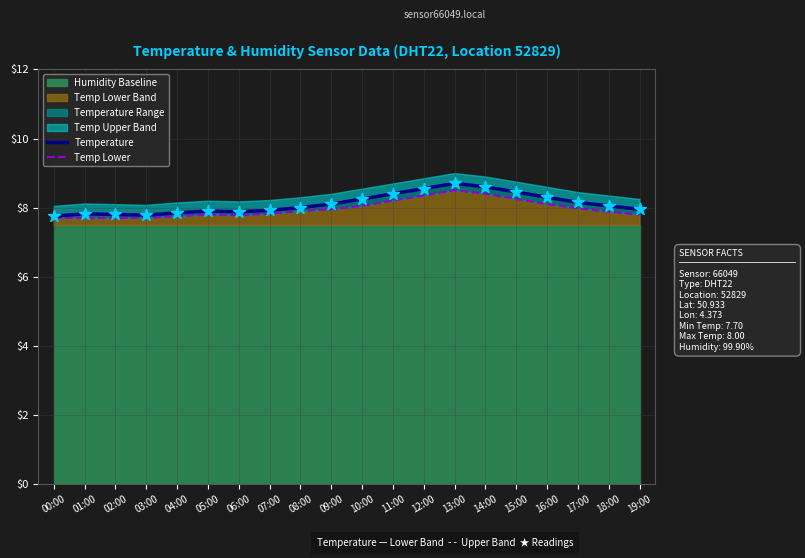

True or false: Temp Lower Band has a value of 12.7 at 14:00.

False